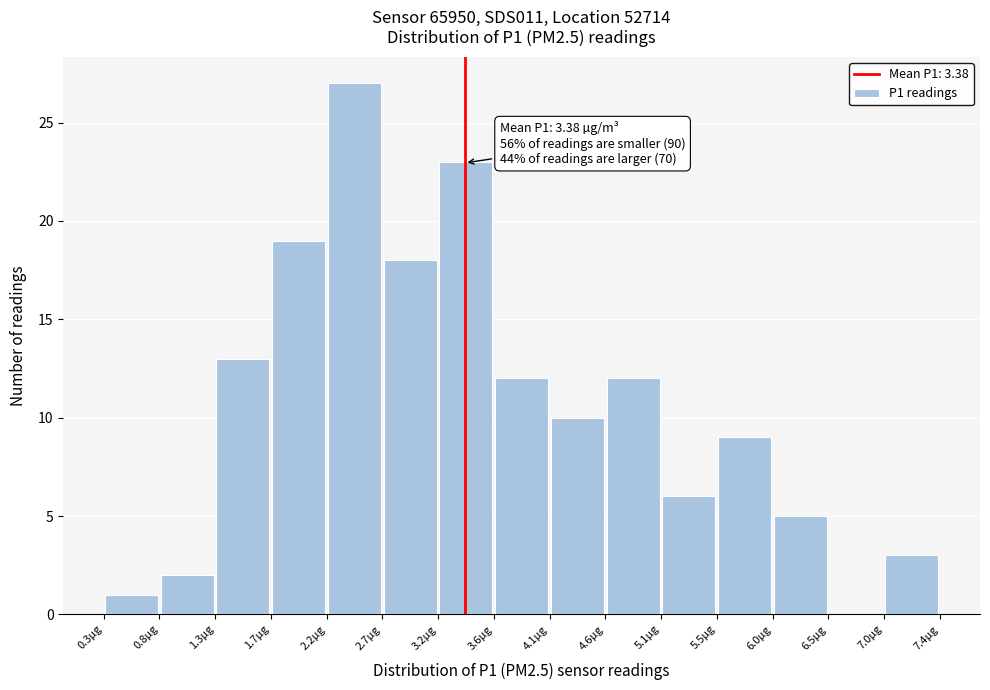

Which range on the x-axis has the tallest bar?

2.20 to 2.70